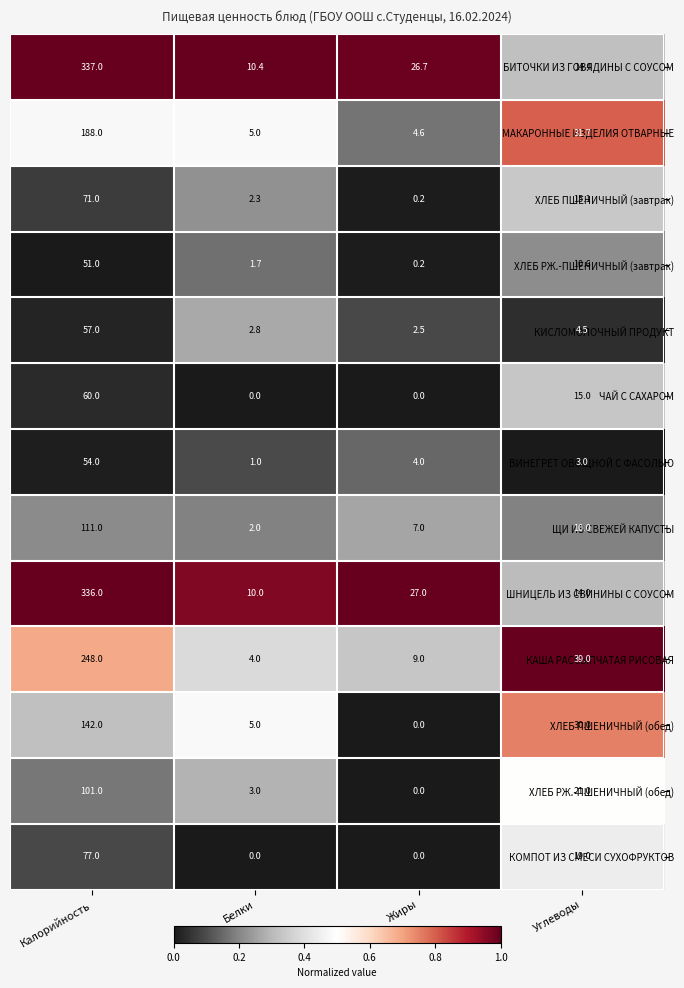

Is it true that КОМПОТ ИЗ СМЕСИ СУХОФРУКТОВ equals 28.7 at Жиры?

False